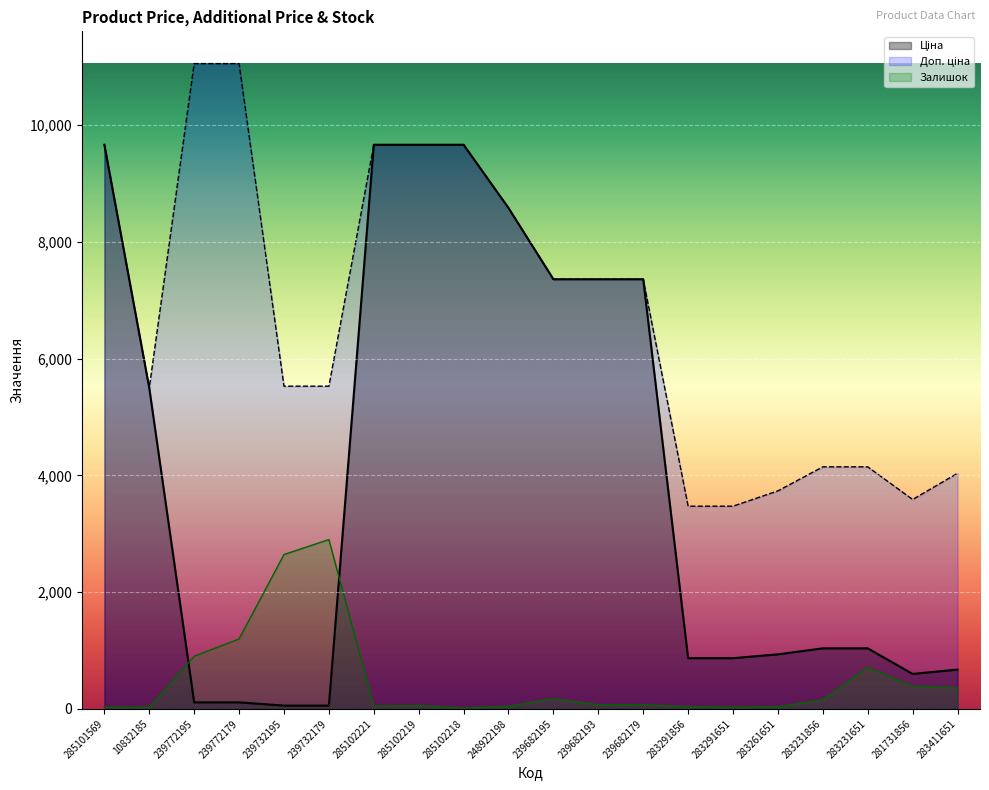

What is the approximate value of Залишок at 239732195?

2643.3